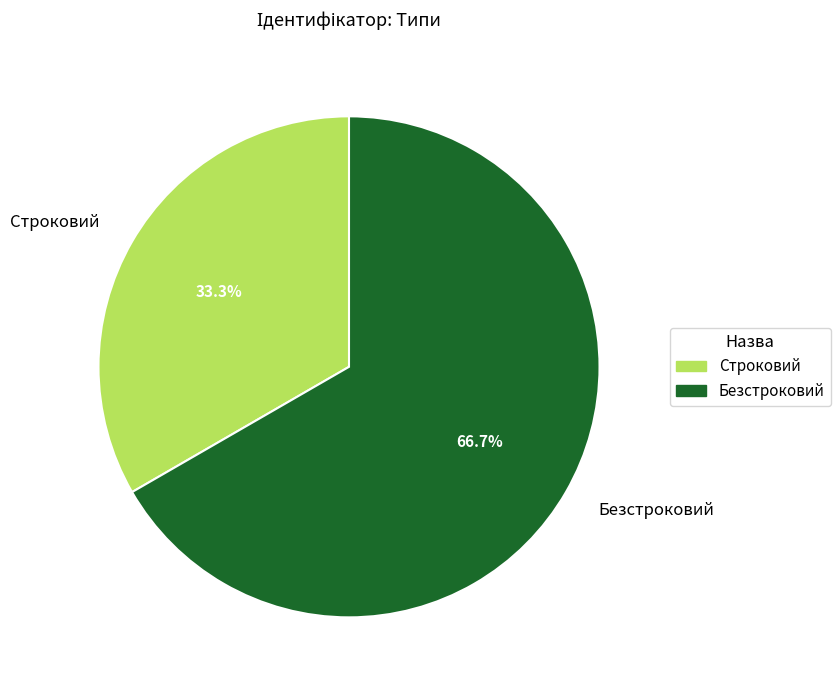

The Безстроковий slice represents 67% of the pie. True or false?

True